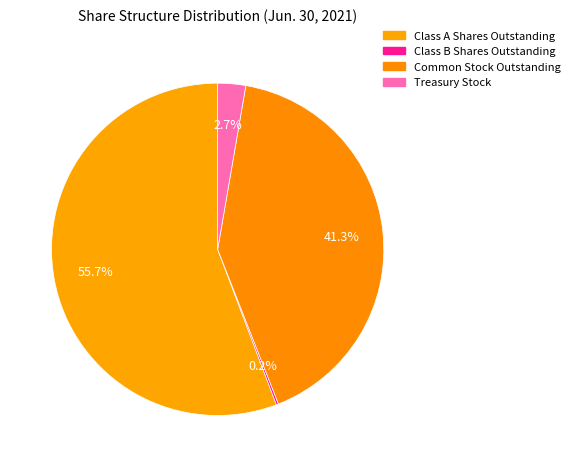

Which category accounts for the majority?

Class A Shares Outstanding